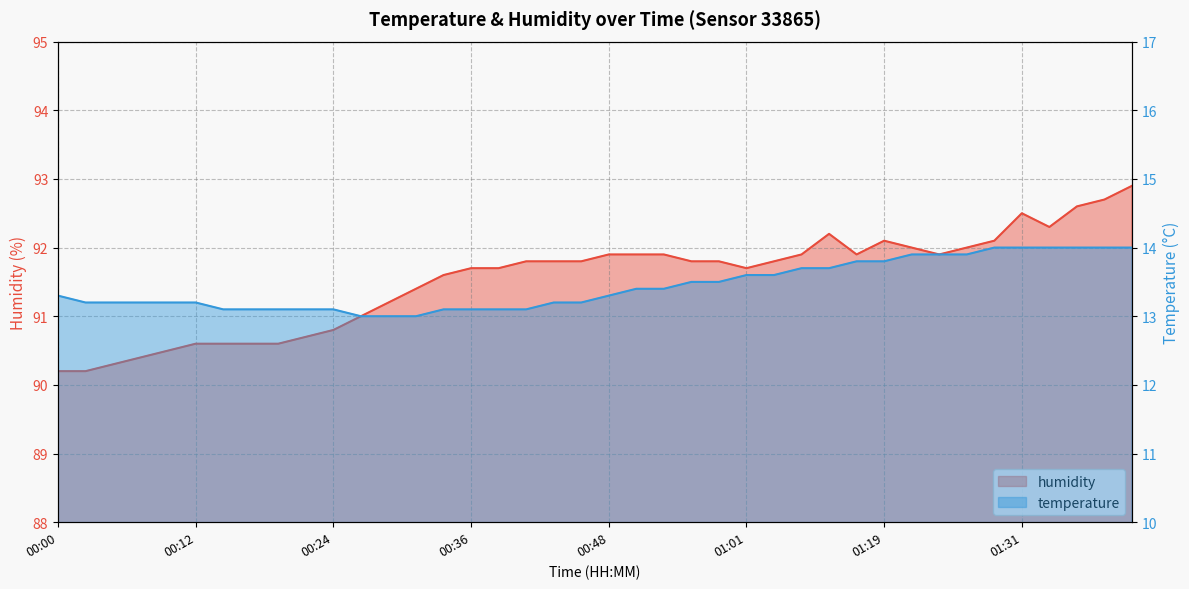

Is the value of temperature at 00:58 greater than the value of humidity at 00:14?

No